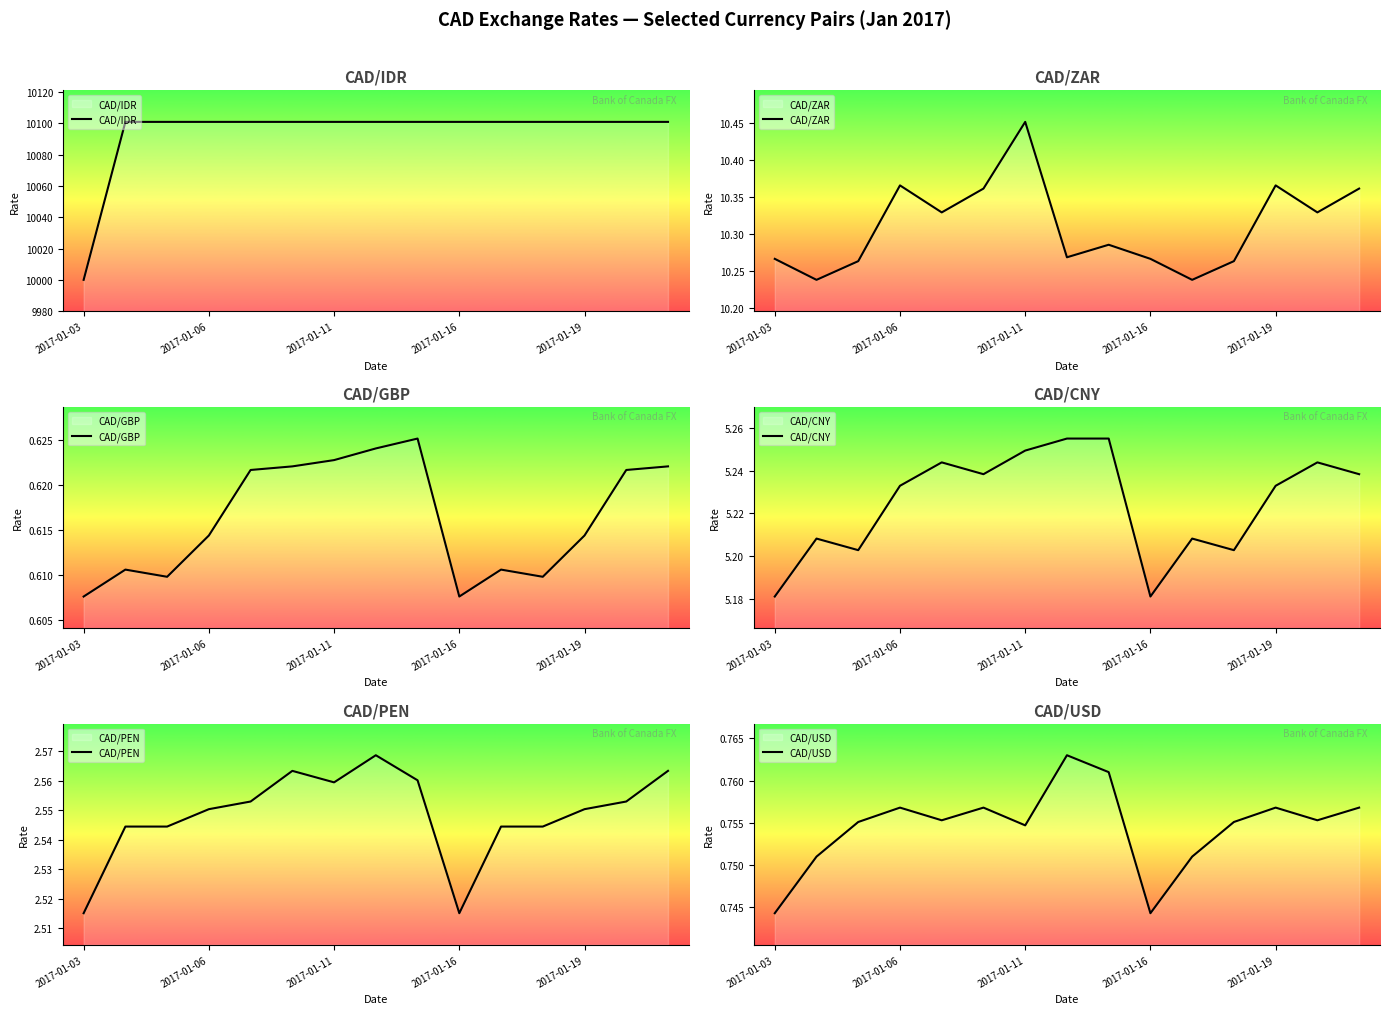

True or false: CAD/IDR has a value of 4054.3 at 2017-01-03.

False